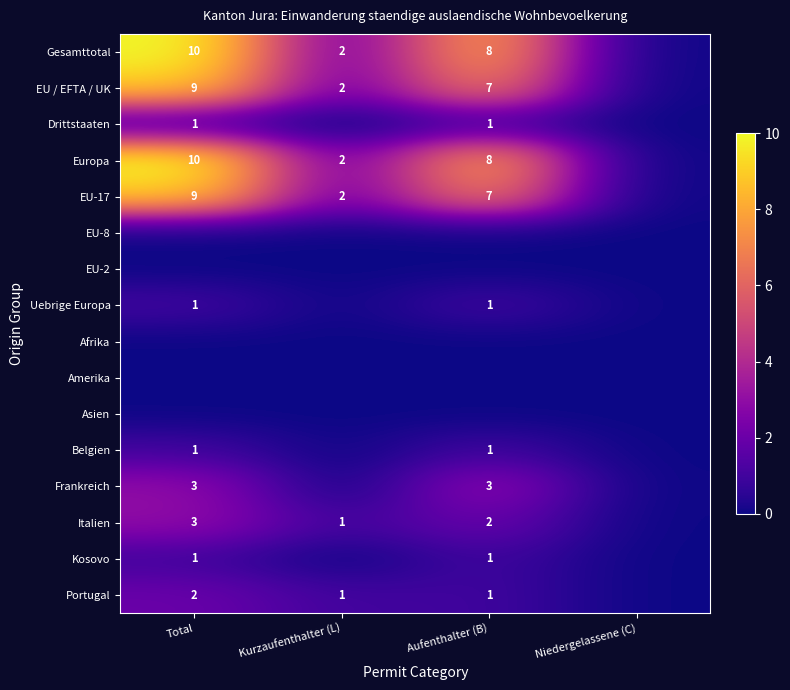

What is the difference between the EU / EFTA / UK values at Aufenthalter (B) and Kurzaufenthalter (L)?

5